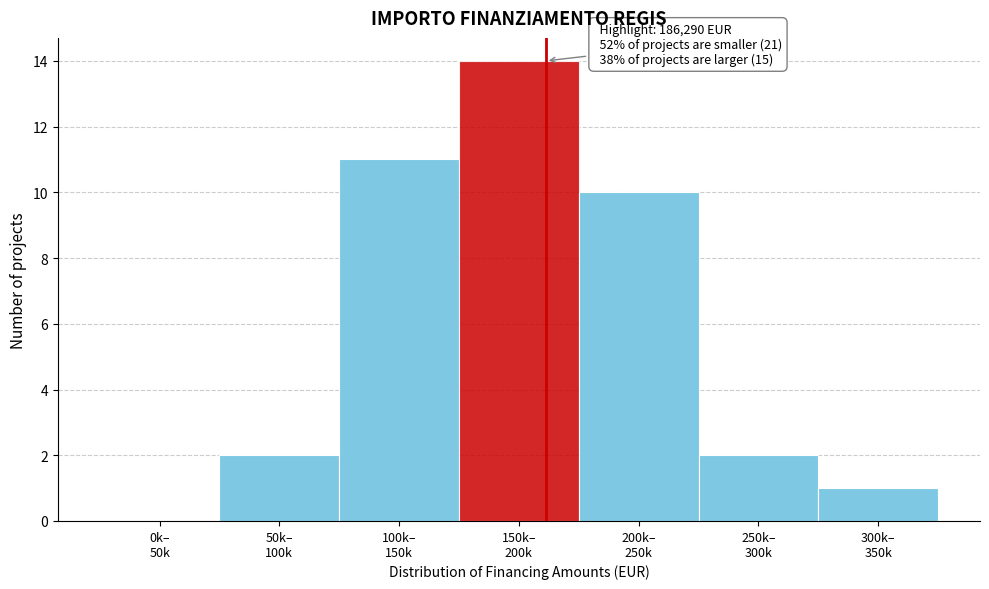

What is the sum of all values?

40